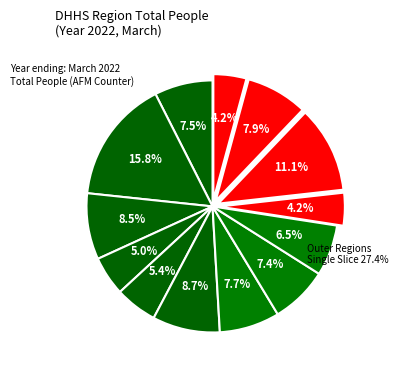

Which slice is the largest?

Bayside Peninsula